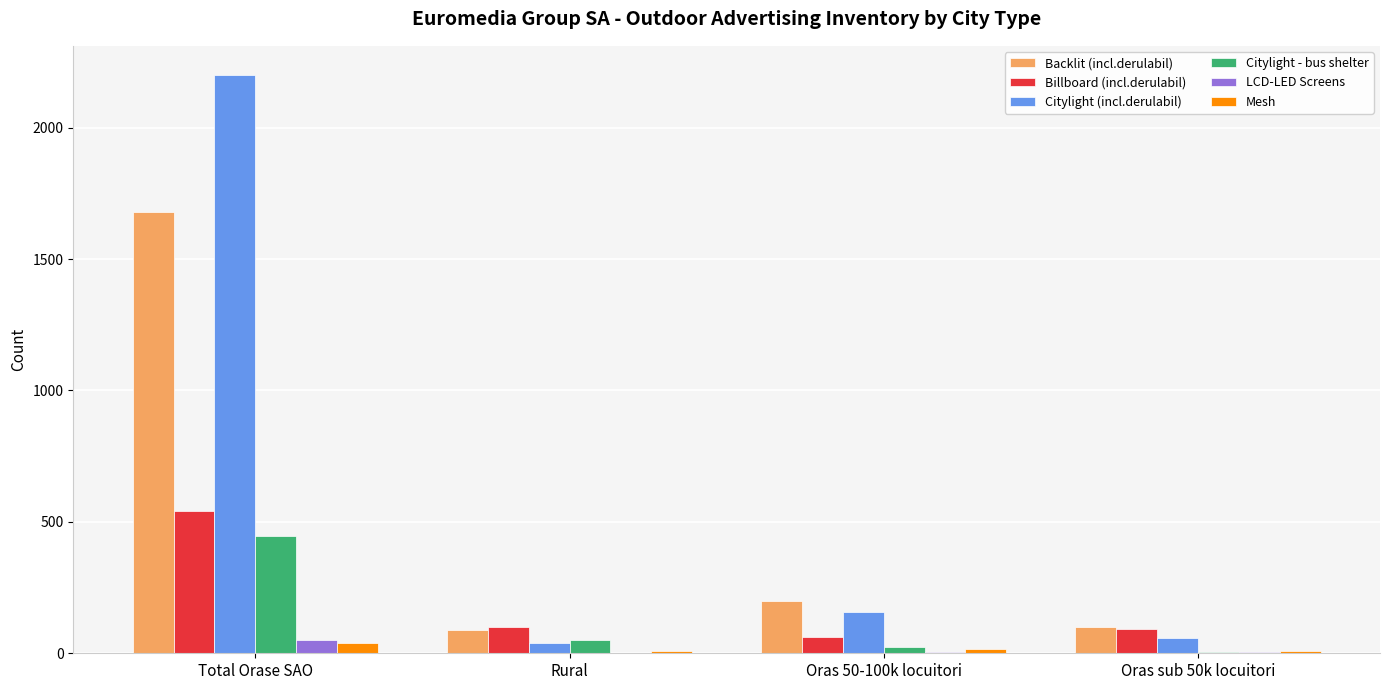

At which category is the sum across all series the highest?

Total Orase SAO